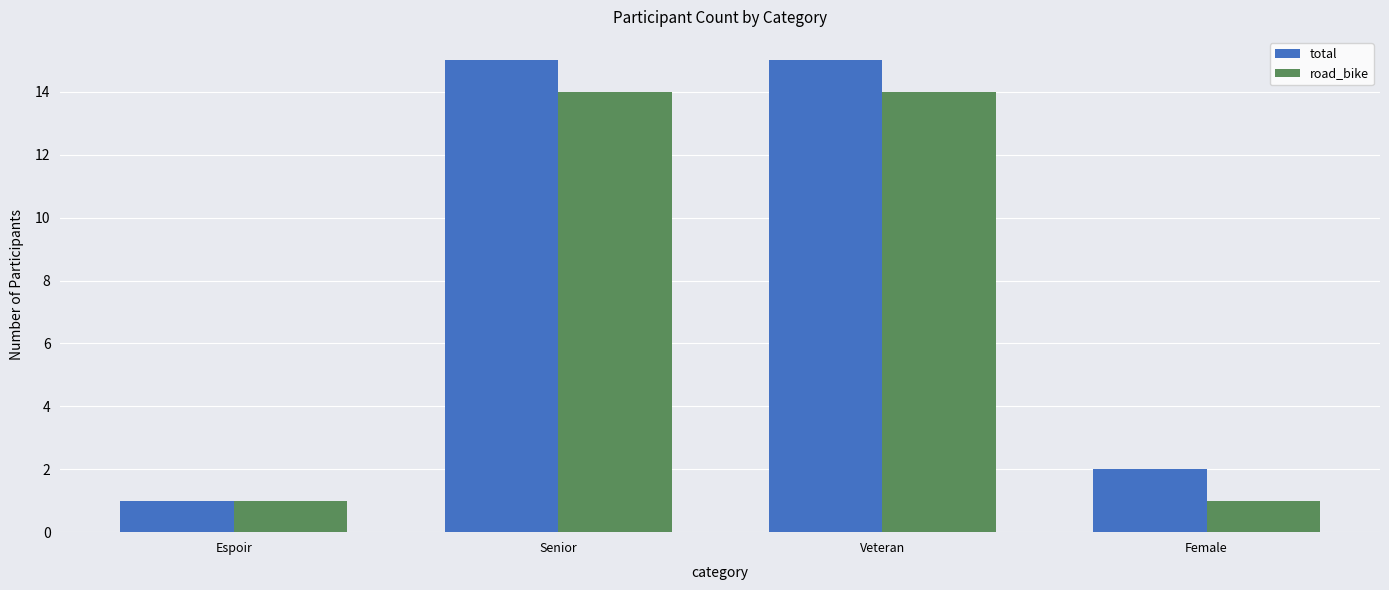

What is the difference between the road_bike values at Espoir and Senior?

13